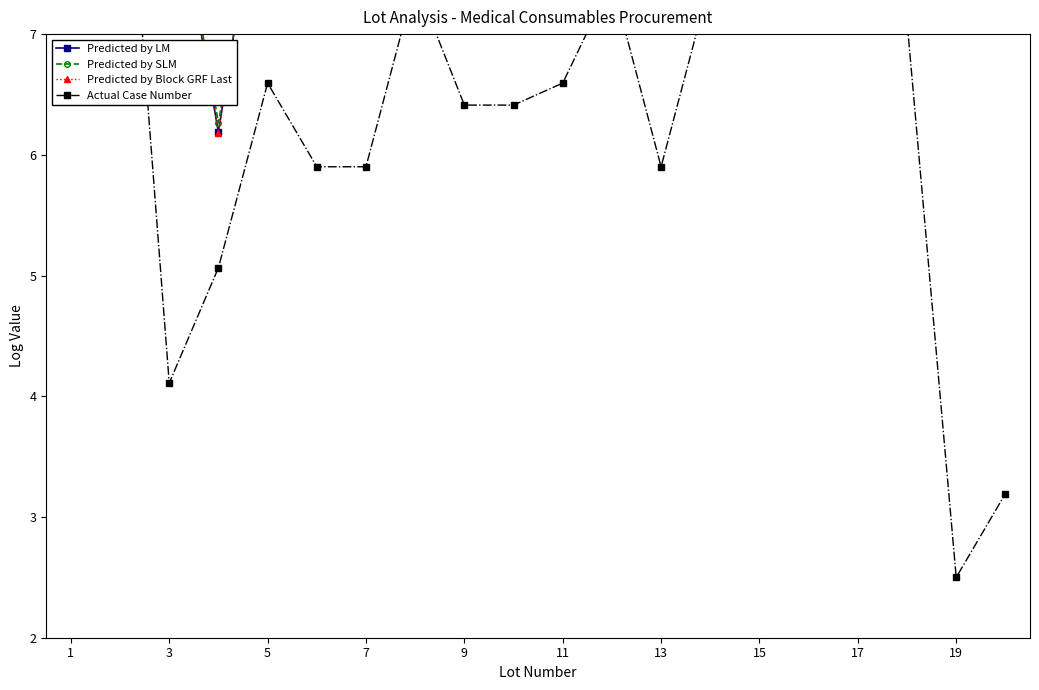

What is the maximum value shown in the chart?

12.3